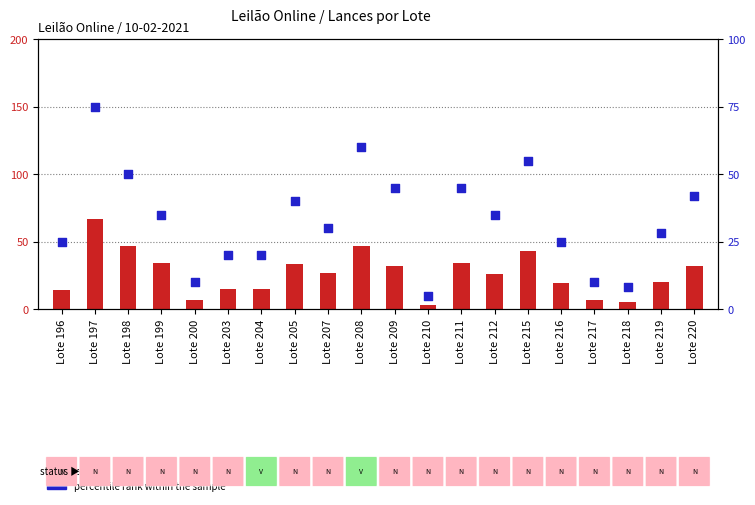

At which category is the sum across all series the highest?

Lote 197